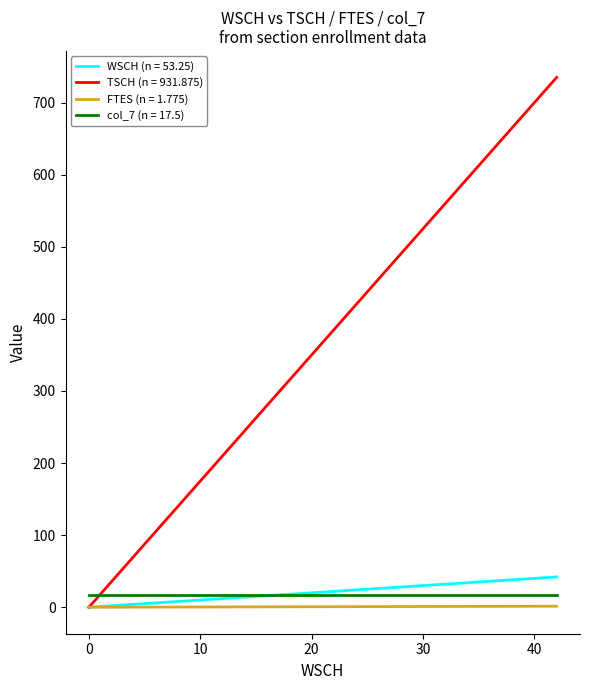

Which series has the largest total across all categories?

TSCH (n = 931.875)